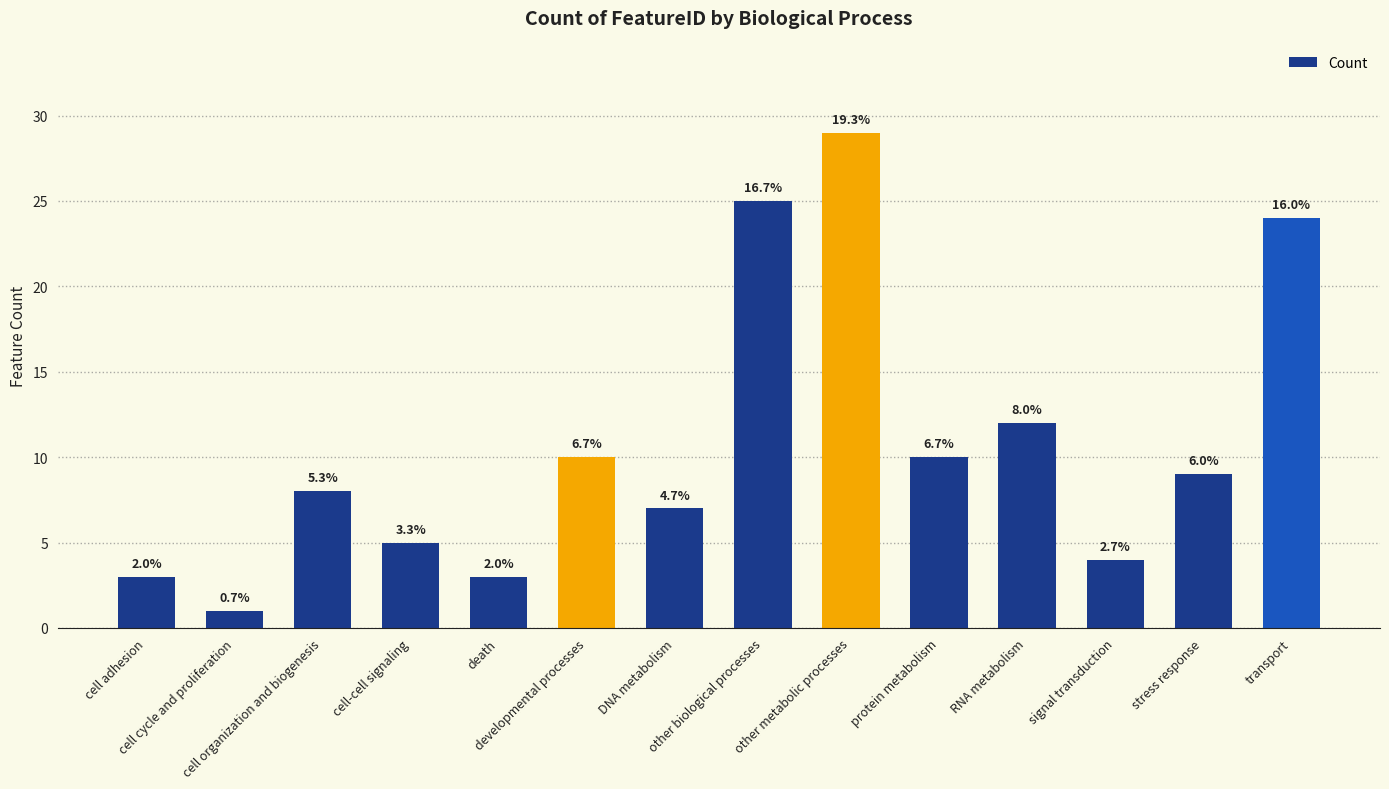

At which label does the data first exceed 9?

developmental processes